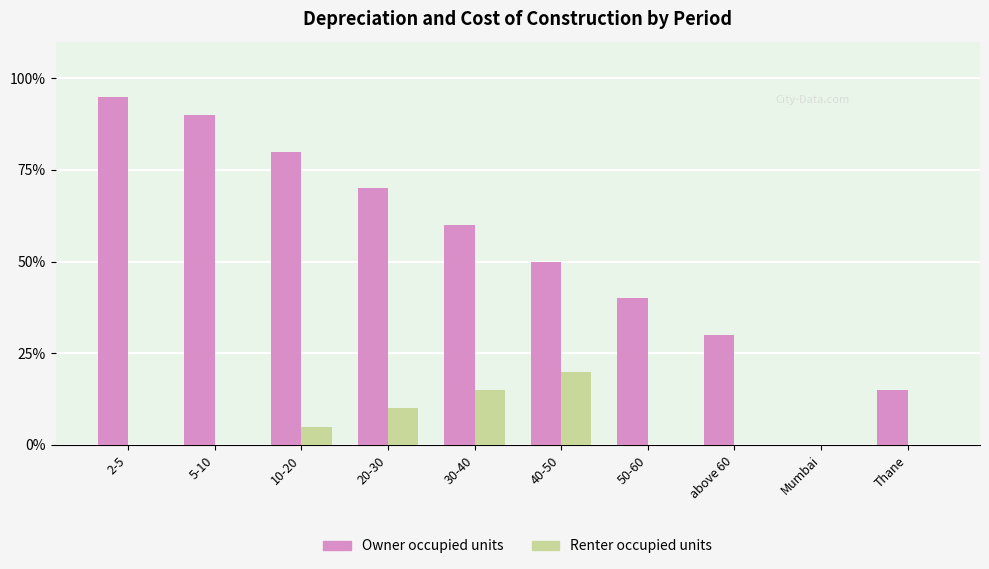

What position from the right is 30-40?

6